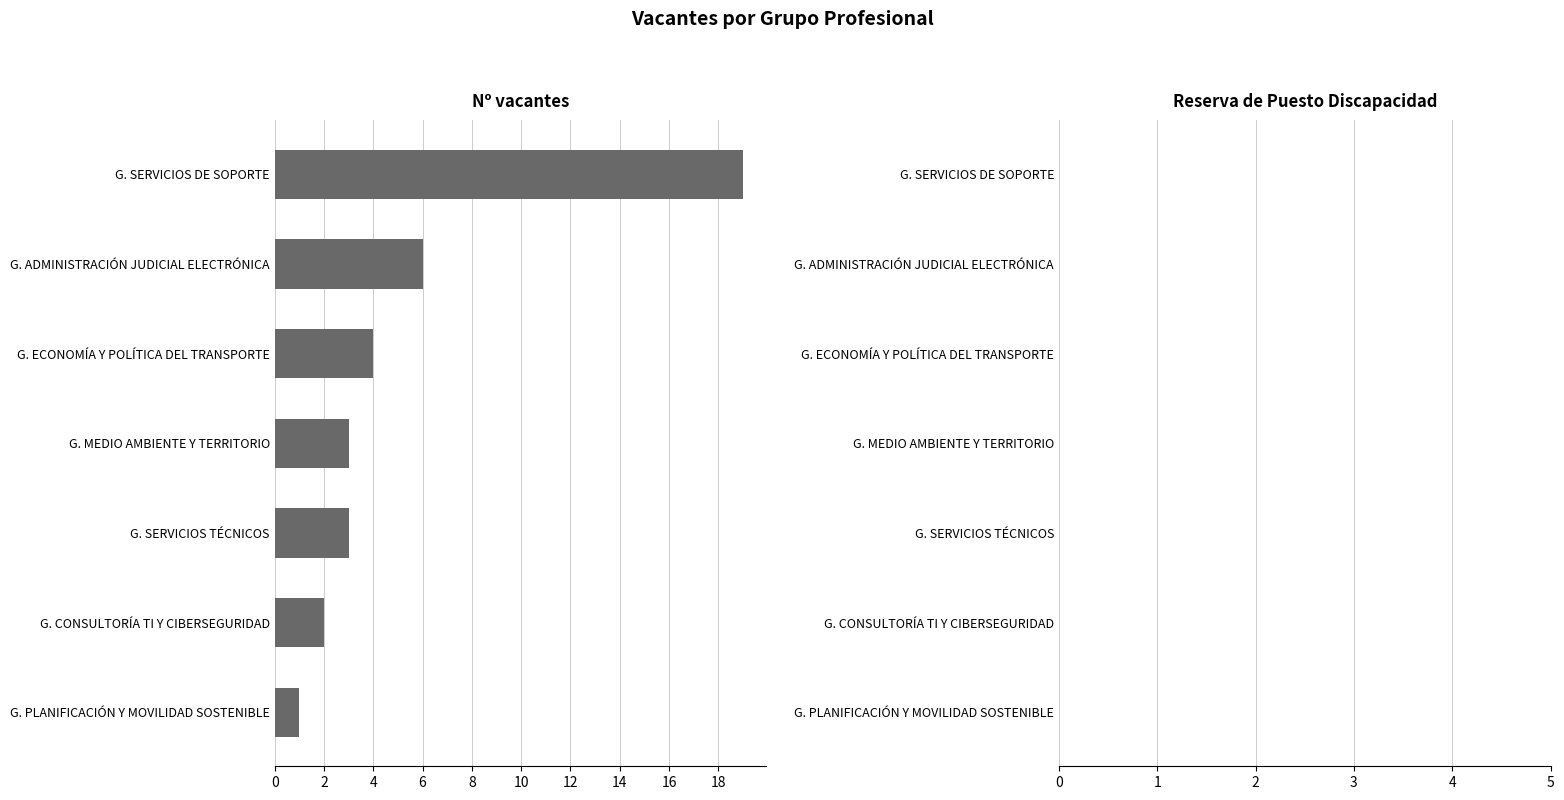

What is the sum of all values?

38